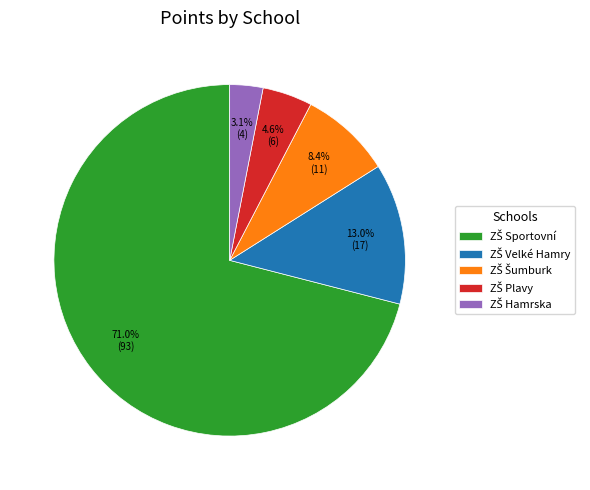

Does any single category account for the majority?

Yes